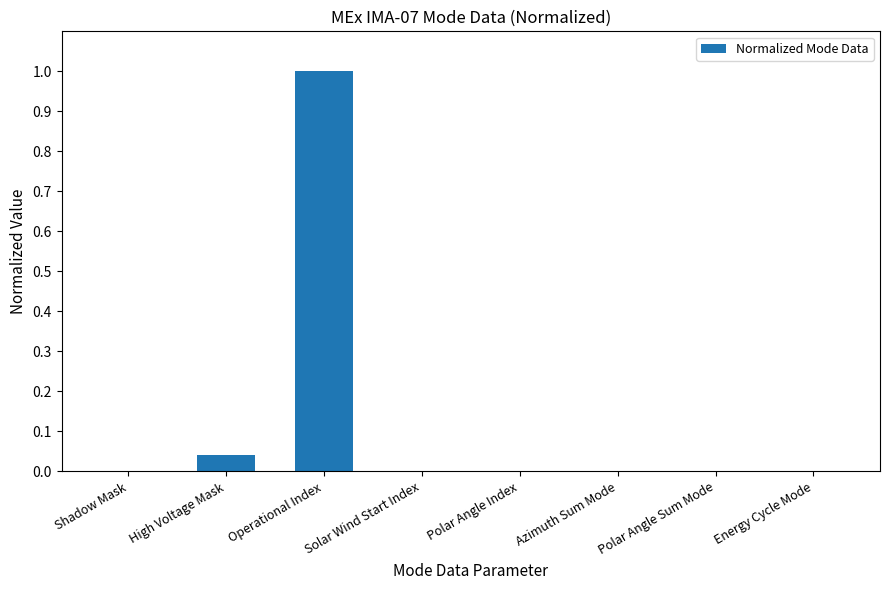

Are the bars grouped side by side (vs. stacked)?

No